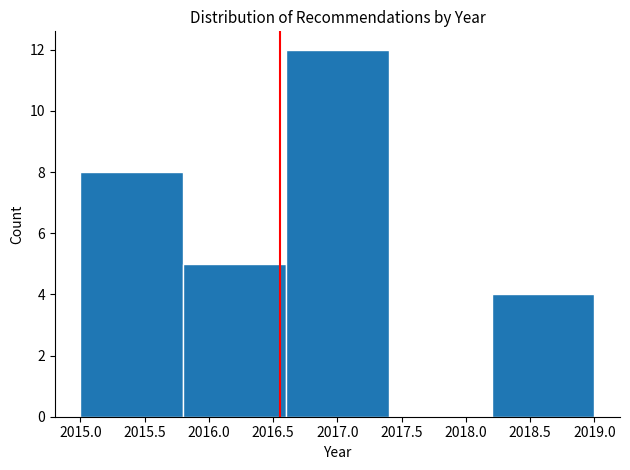

Over which range of the x-axis is the bar tallest?

2016.6 to 2017.4